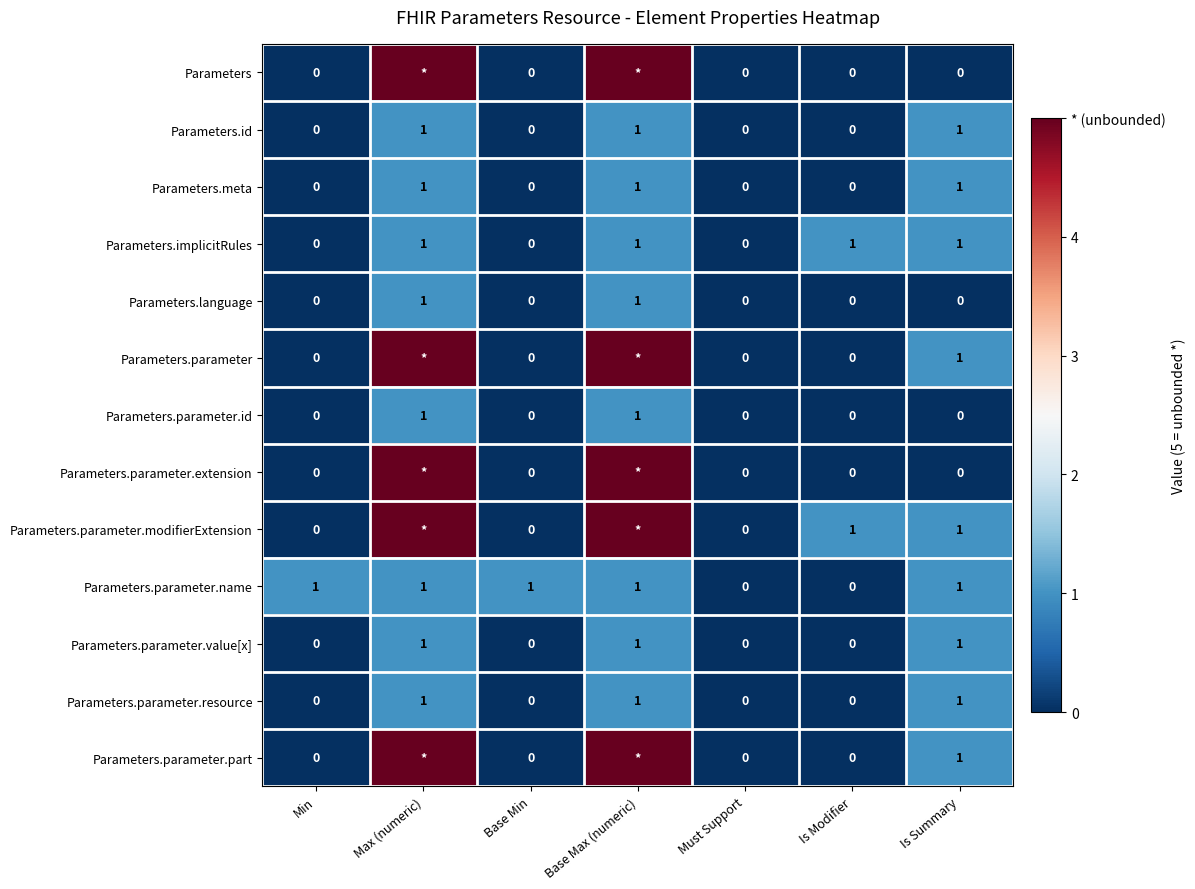

At how many categories does at least one series exceed 2?

2